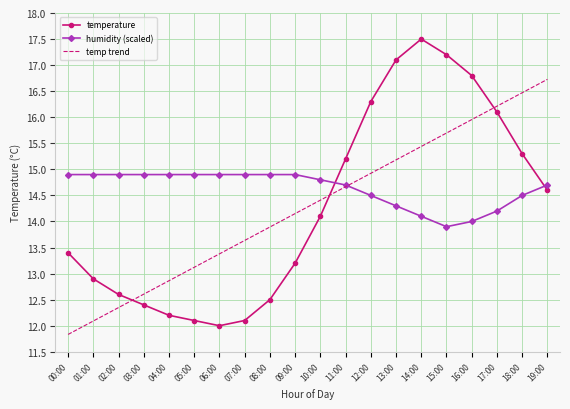

Between 04:00 and 19:00, which series saw the biggest shift?

temp trend